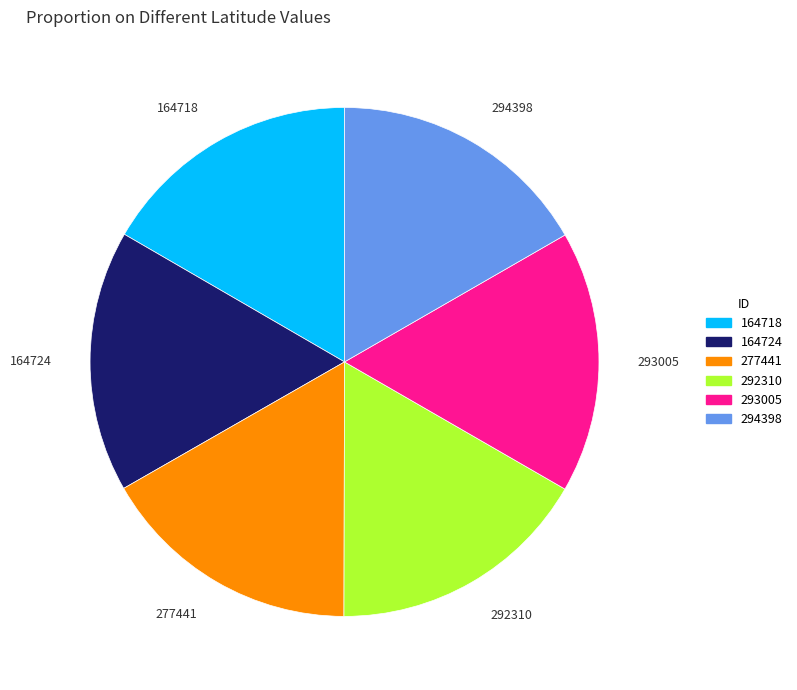

Is 277441 the majority of the pie?

No